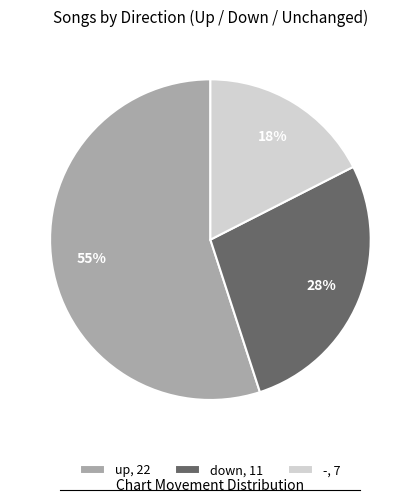

What percentage is the down slice, to the nearest percent?

28%